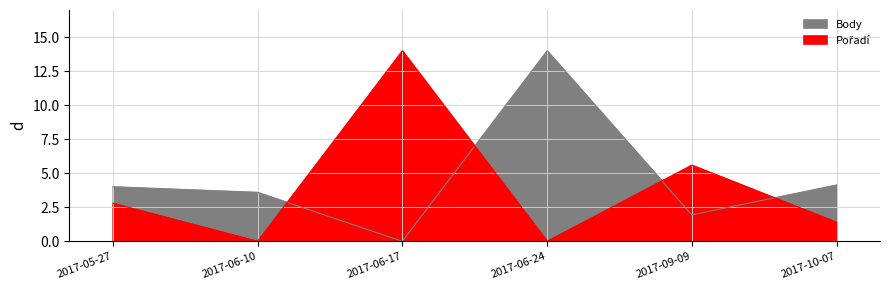

Between 2017-09-09 and 2017-06-17, which is larger?

2017-09-09